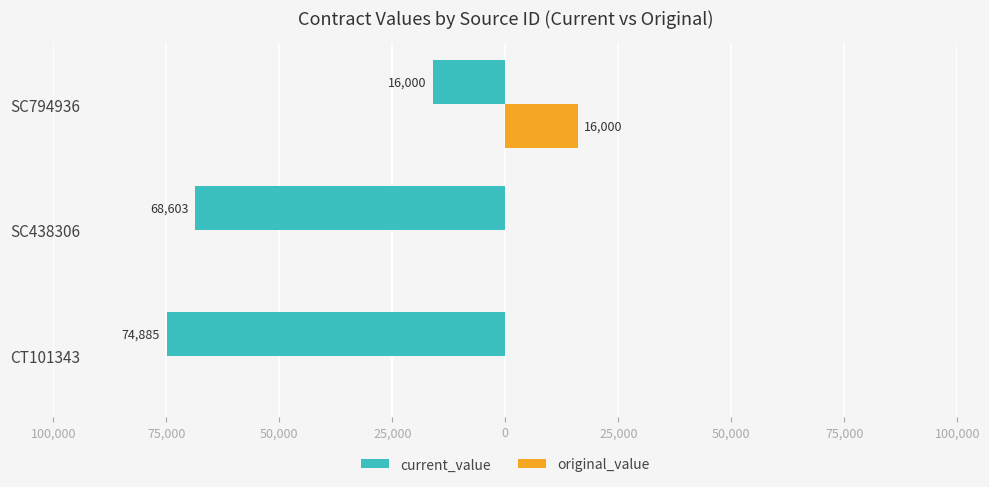

What are all the series names shown in the legend?

current_value, original_value